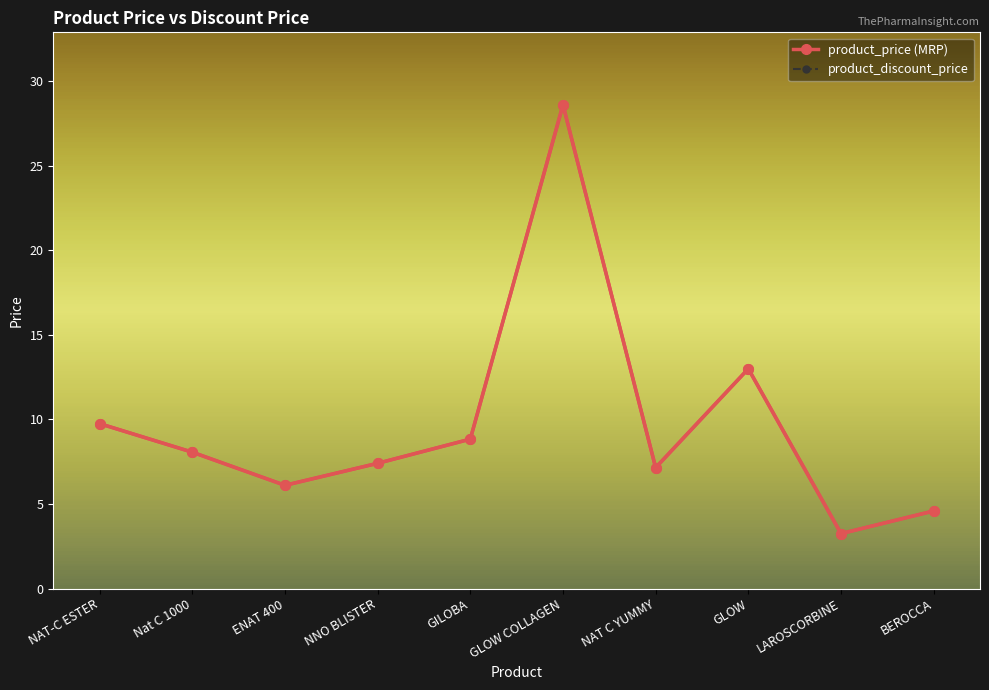

What is the lowest value of the product_discount_price series?

3.2